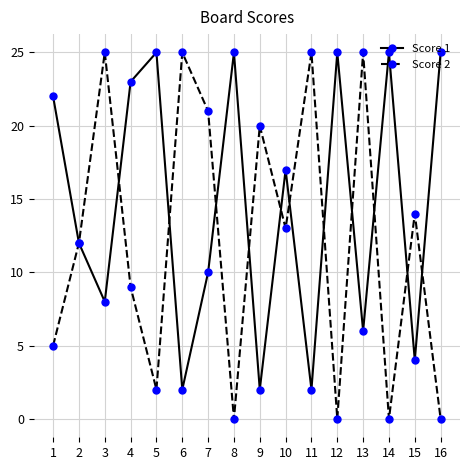

Reading left to right, extract all data points from this chart.

Score 1: 22	12	8	23	25	2	10	25	2	17	2	25	6	25	4	25
Score 2: 5	12	25	9	2	25	21	0	20	13	25	0	25	0	14	0